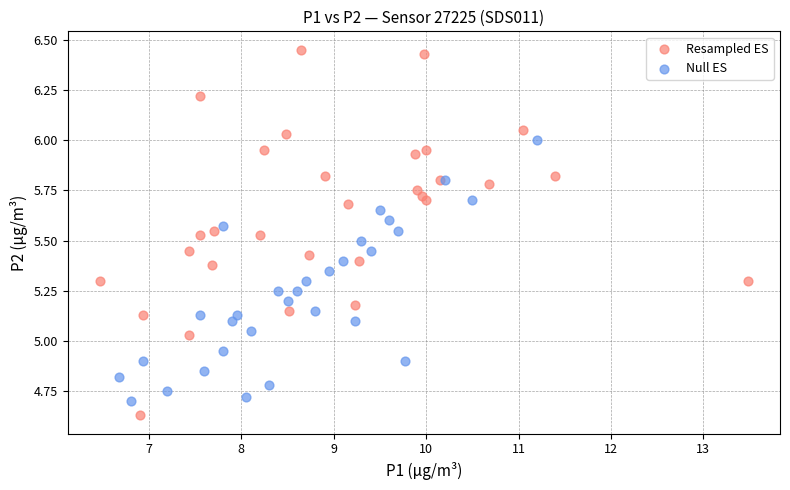

Which series contains the highest Y value?

Resampled ES